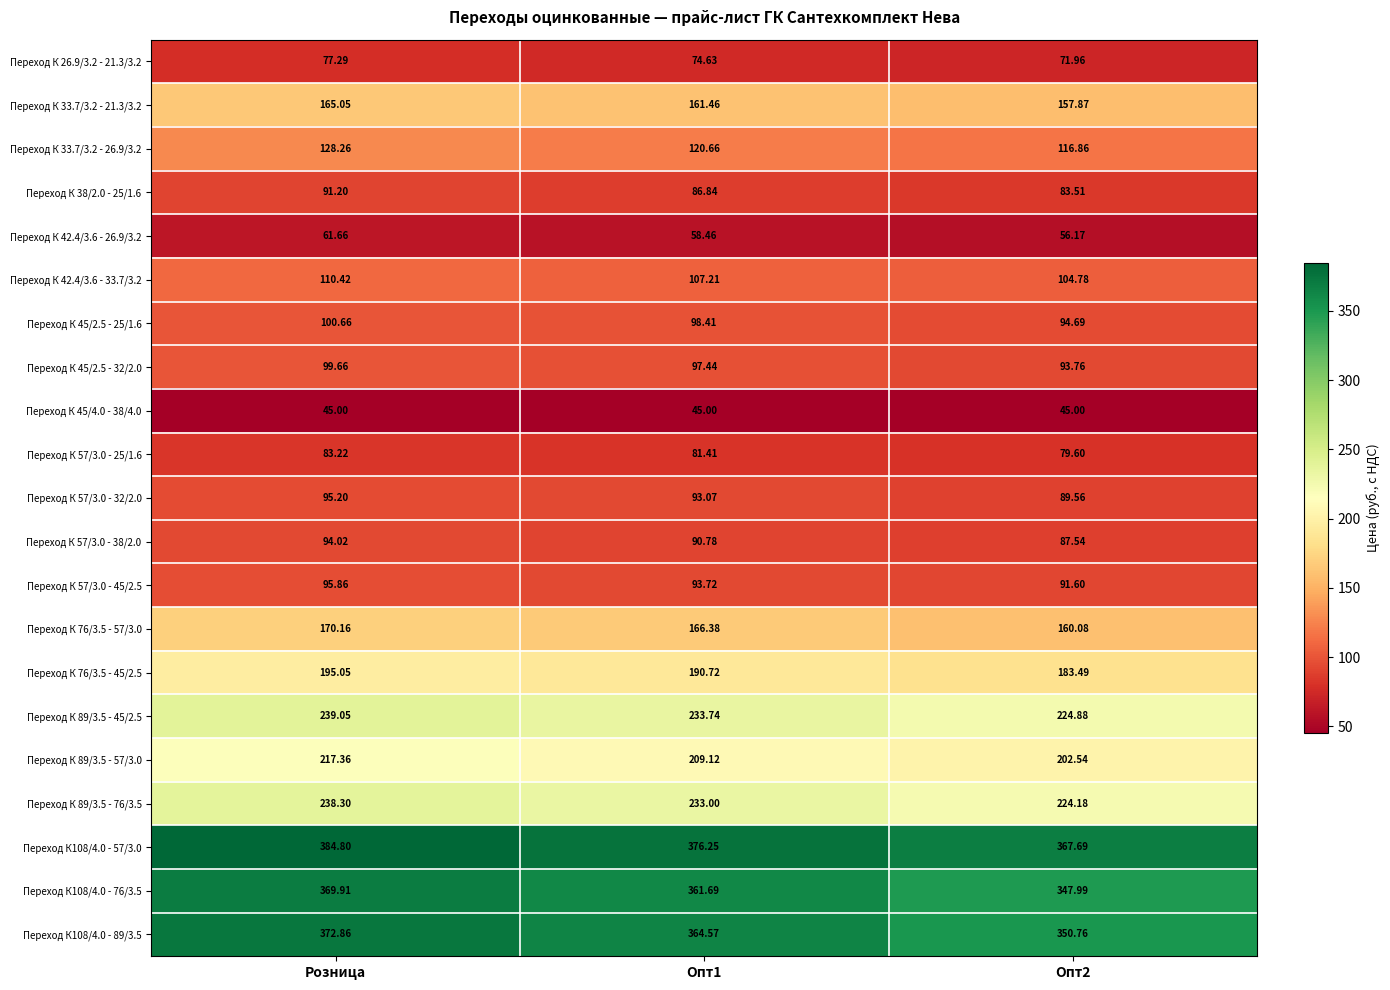

Is the value of Переход К 45/2.5 - 32/2.0 at Розница greater than the value of Переход К 33.7/3.2 - 26.9/3.2 at Опт2?

No